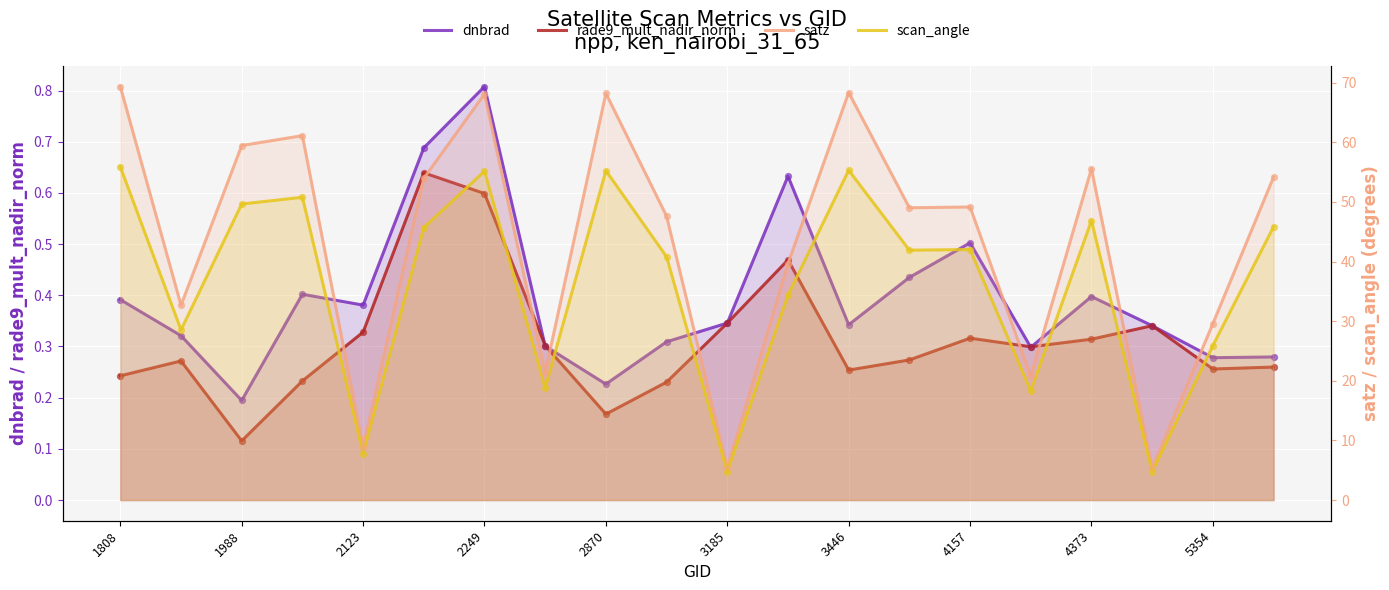

Is the value of scan_angle at 3185 greater than the value of dnbrad at 2123?

Yes